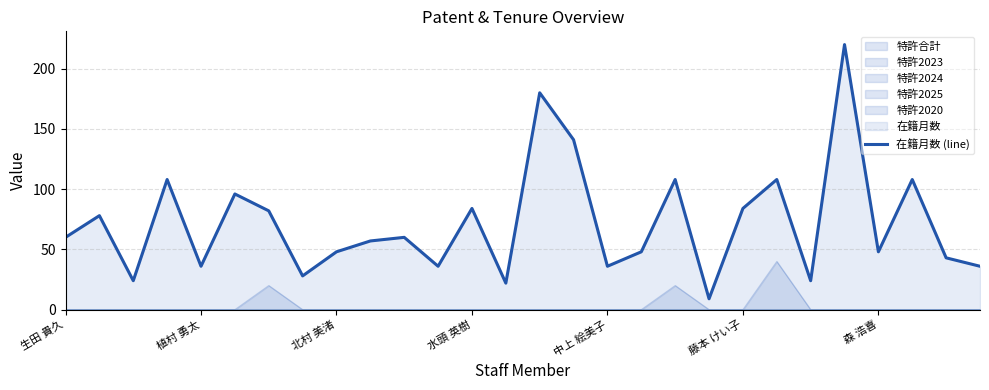

At which category does the chart reach its peak across all series?

23